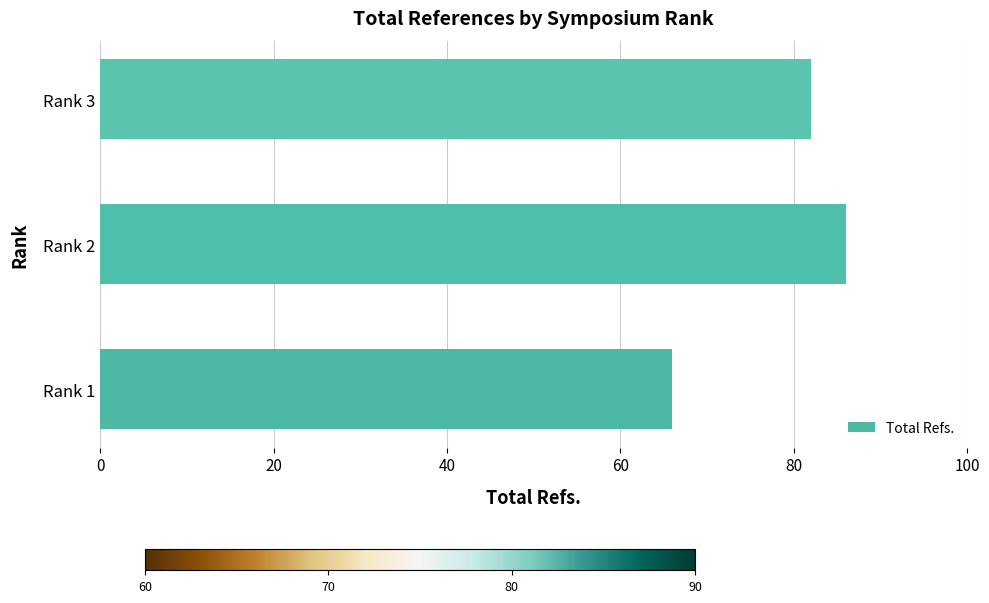

The chart shows a value of 118 at Rank 2. True or false?

False